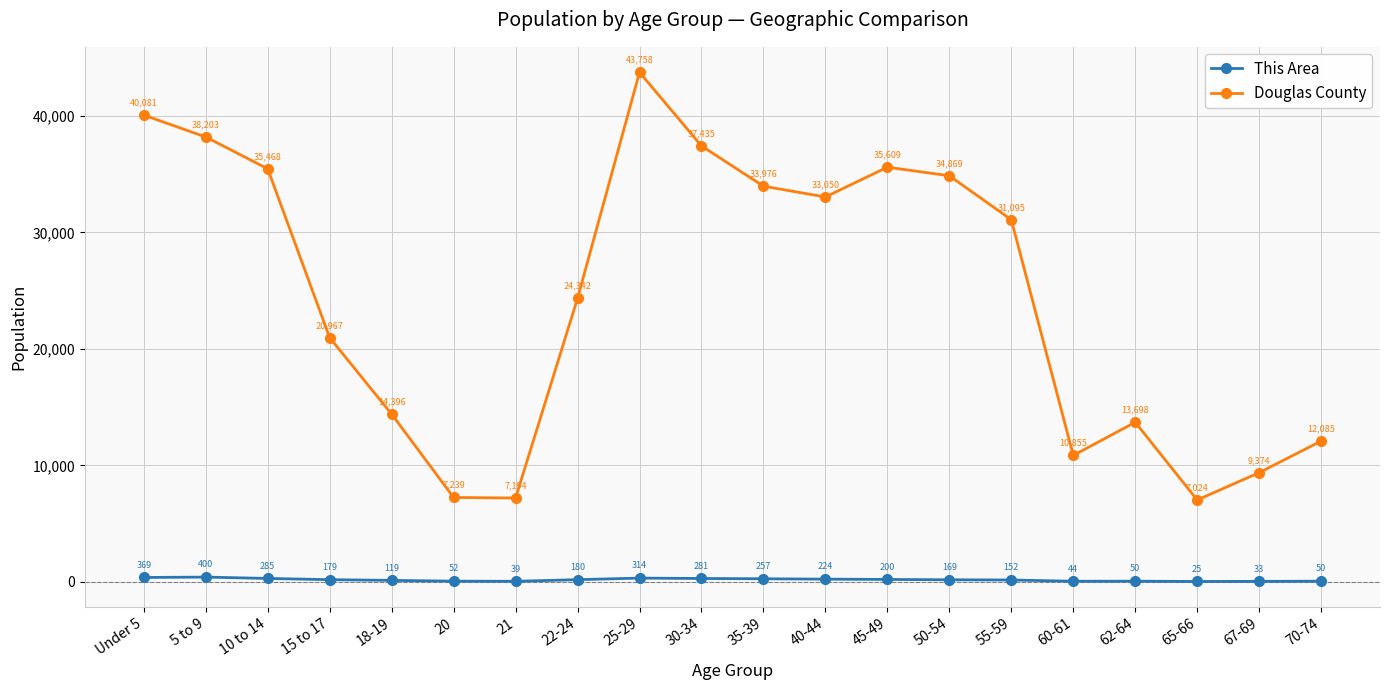

What is the difference between the Douglas County values at 60-61 and 5 to 9?

27348